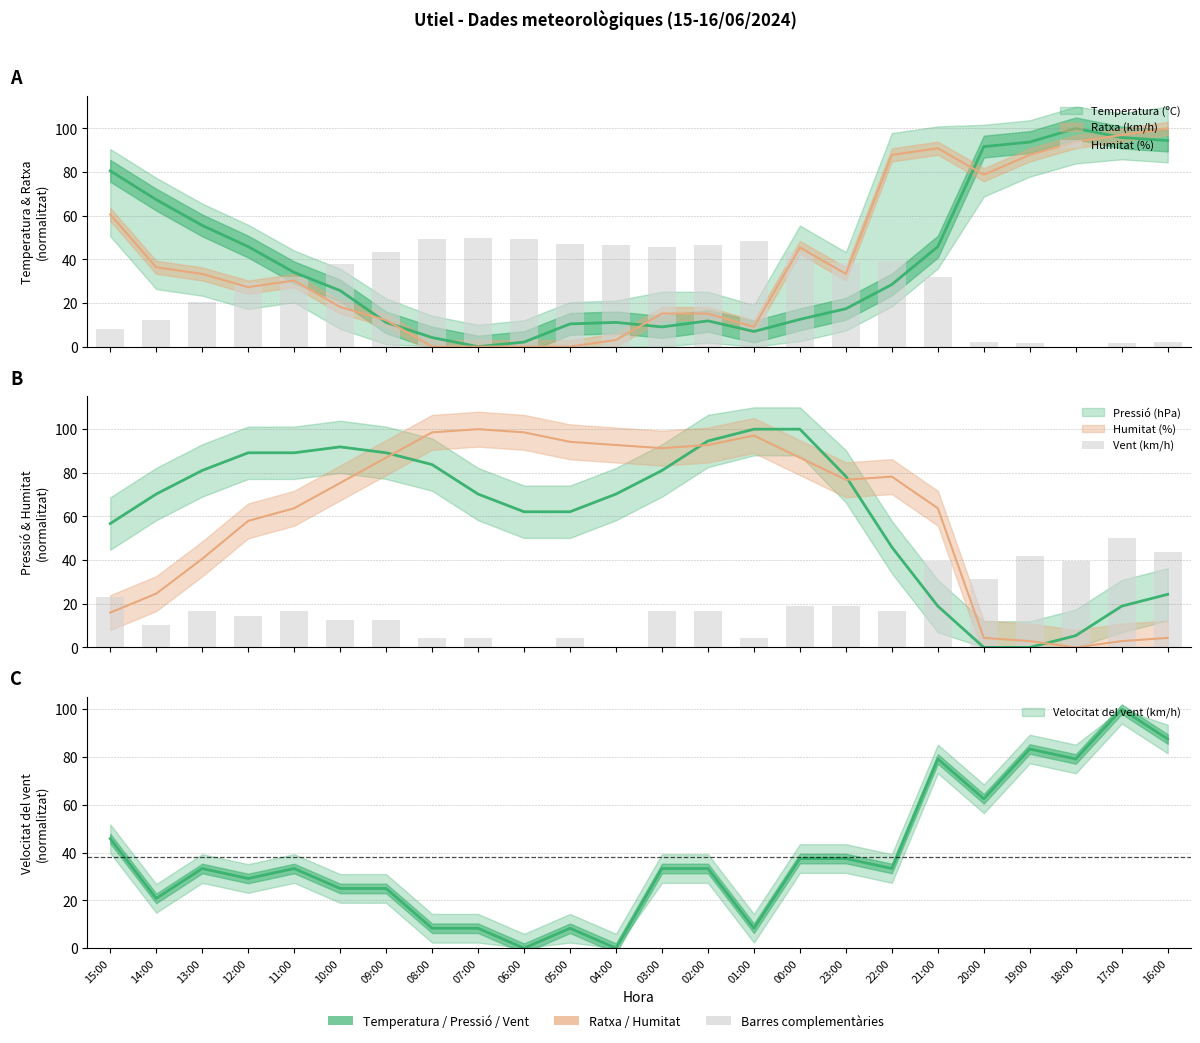

What is the average value of the Vent (km/h) series?

19.0